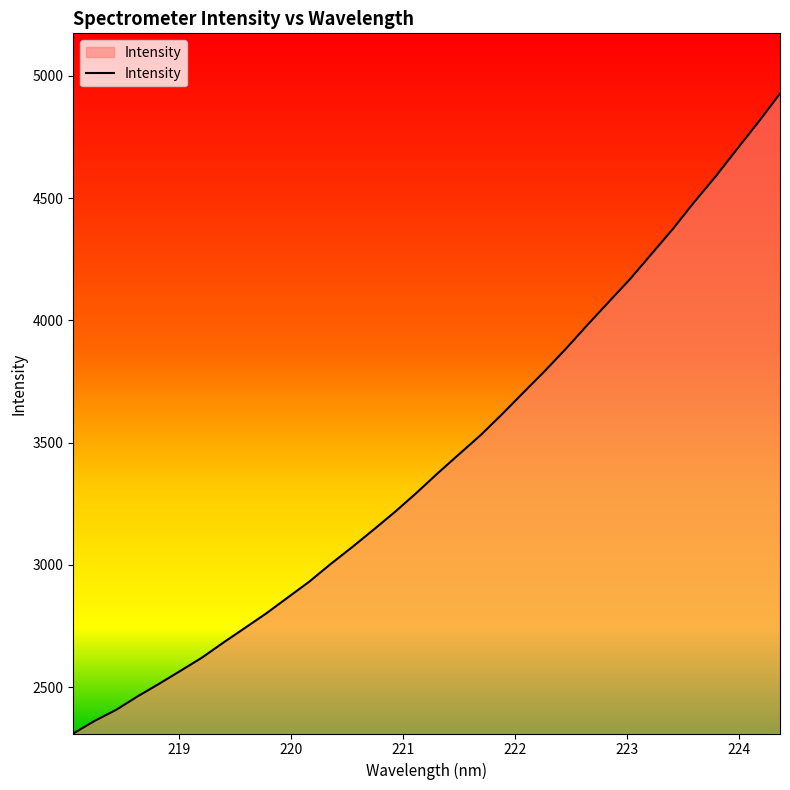

What is the greatest value displayed?

4926.8